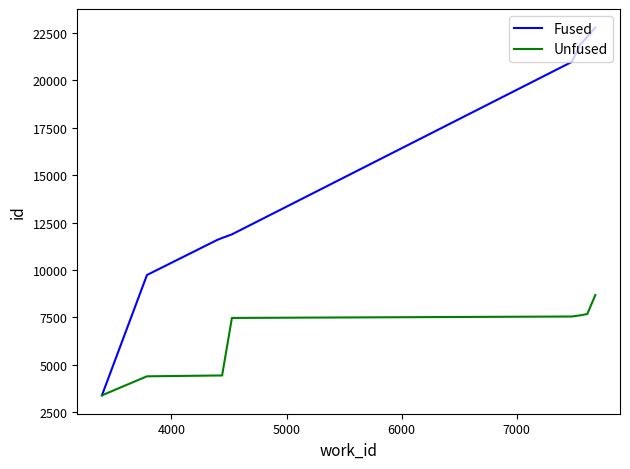

What is the minimum value for Fused?

3396